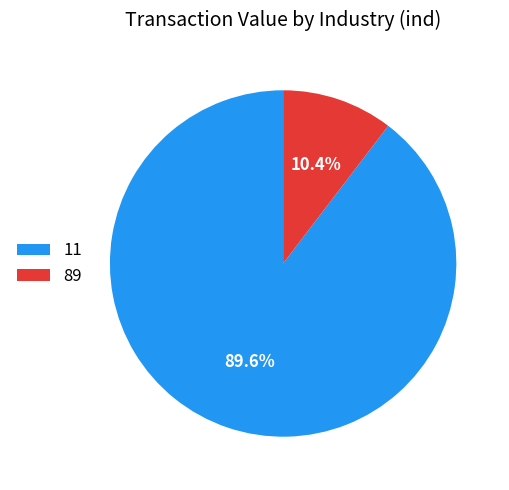

Is it true that 11 is 1% of the pie?

False